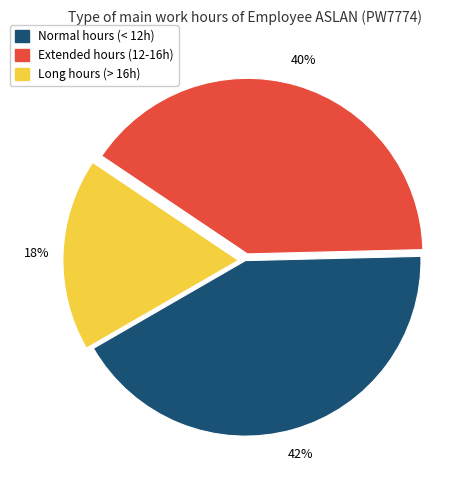

Is there any slice that represents more than half of the pie?

No